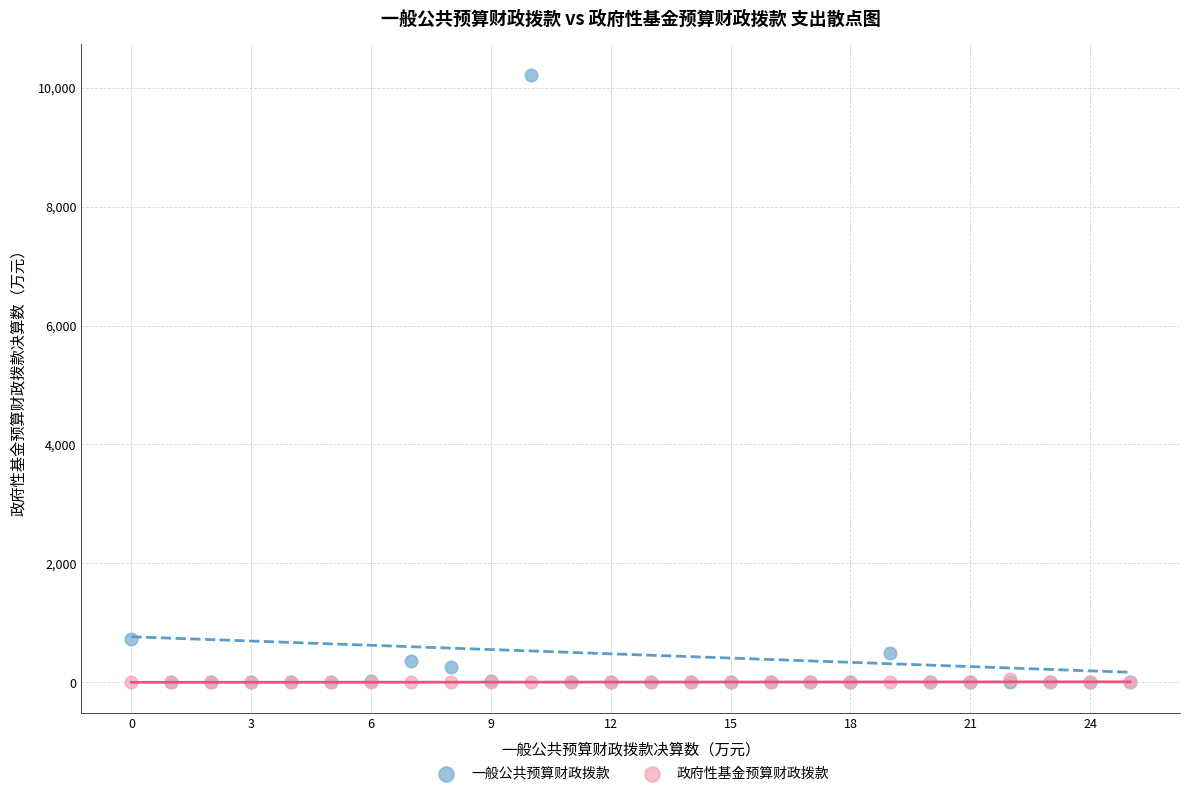

What are all the series names shown in the legend?

一般公共预算财政拨款, 政府性基金预算财政拨款